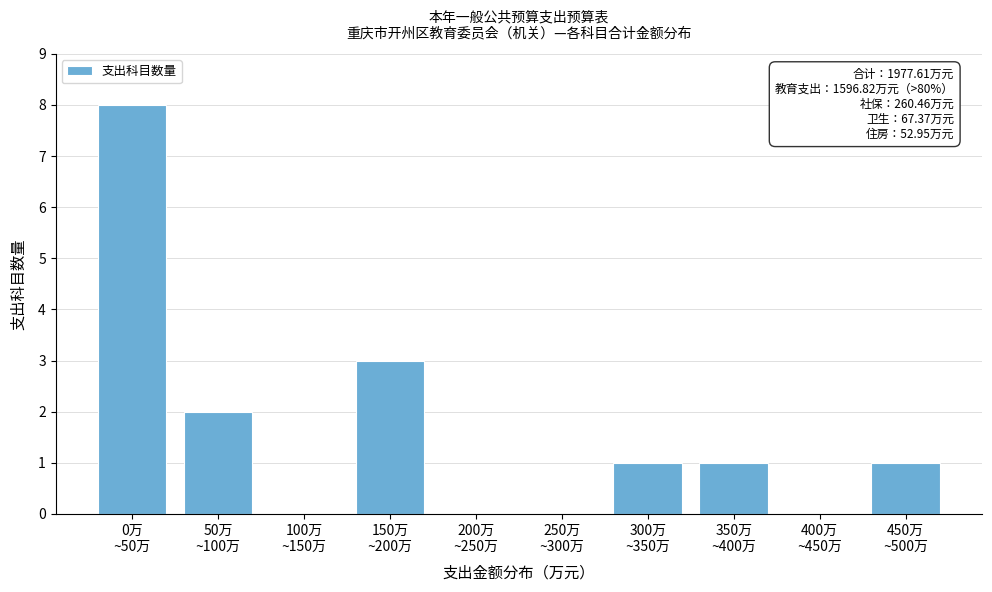

What is the greatest value displayed?

8